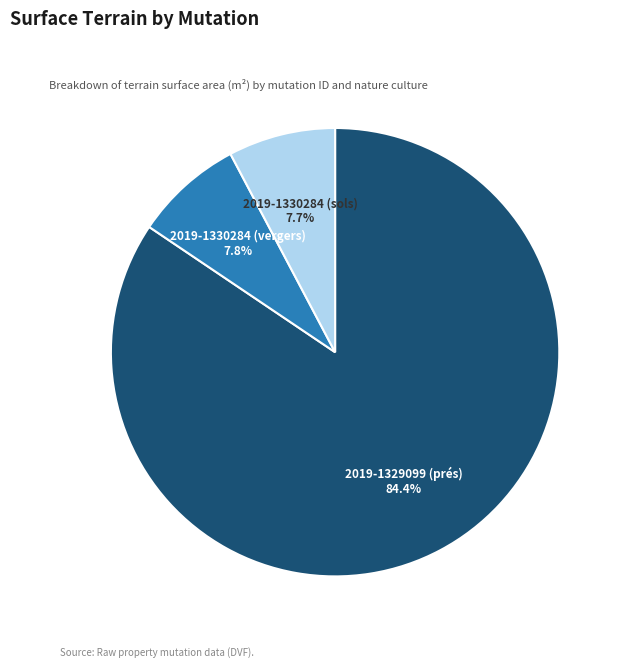

Count the number of slices in the pie.

3